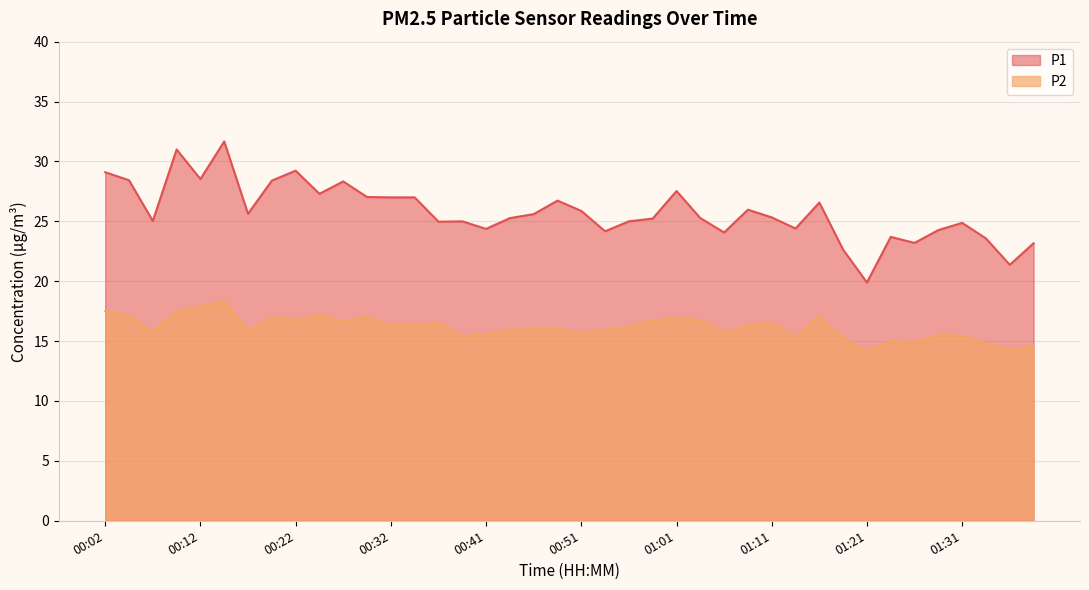

The value of P1 at 00:19 is 45.0. True or false?

False